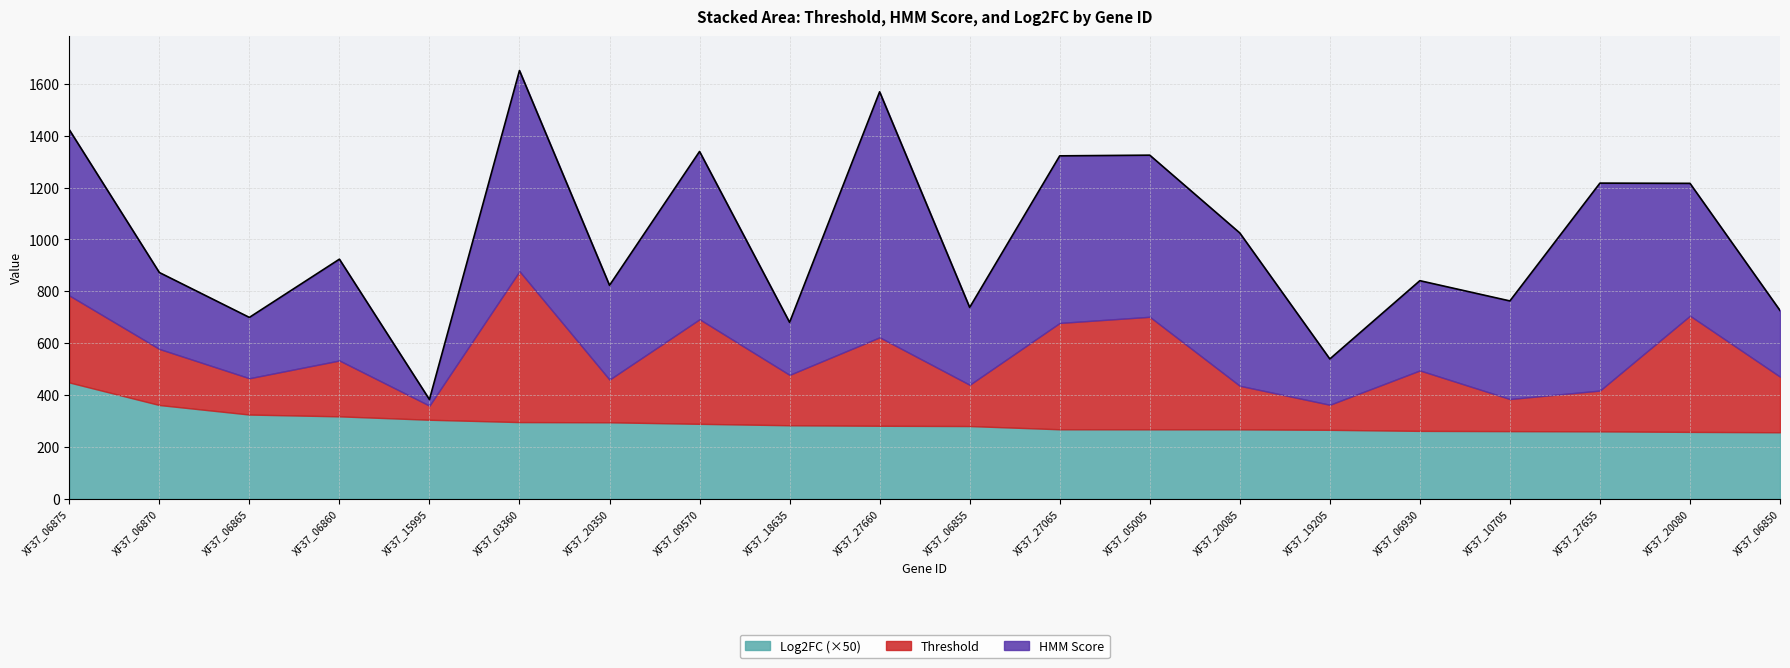

Rank the series by their maximum value, from highest to lowest.

HMM Score, Threshold, Log2FC